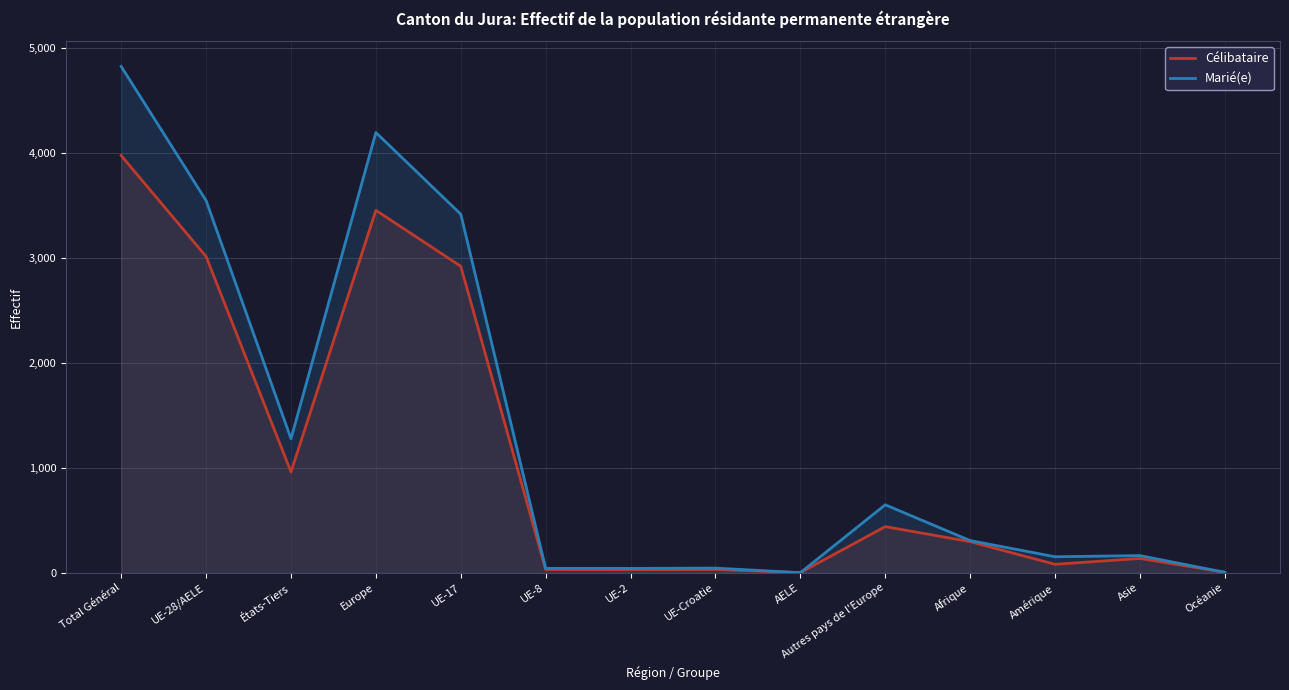

At which label is Célibataire closest to 1988?

UE-17